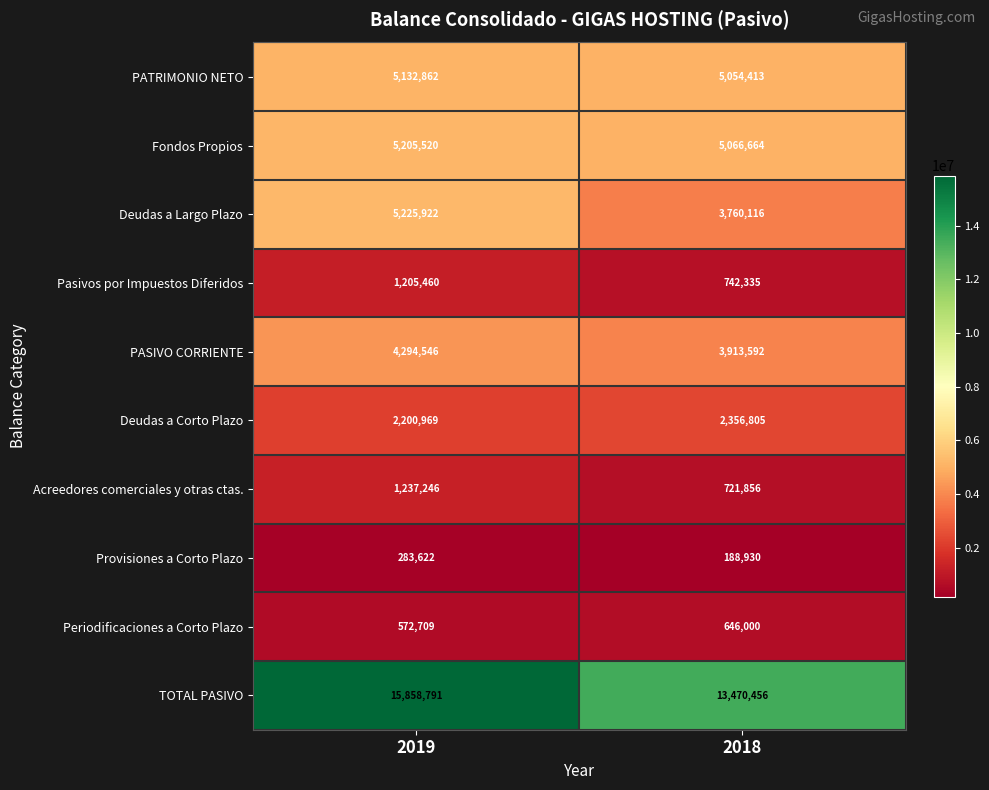

What is the maximum value shown in the chart?

15858791